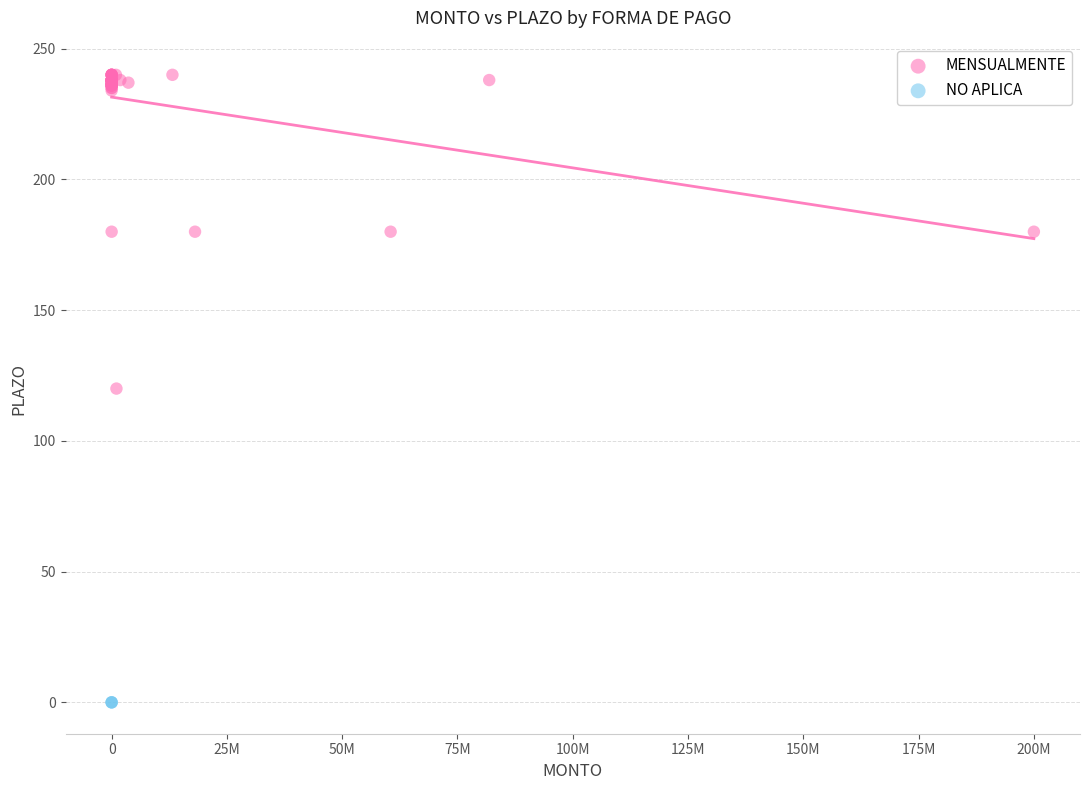

Which series contains the highest Y value?

MENSUALMENTE